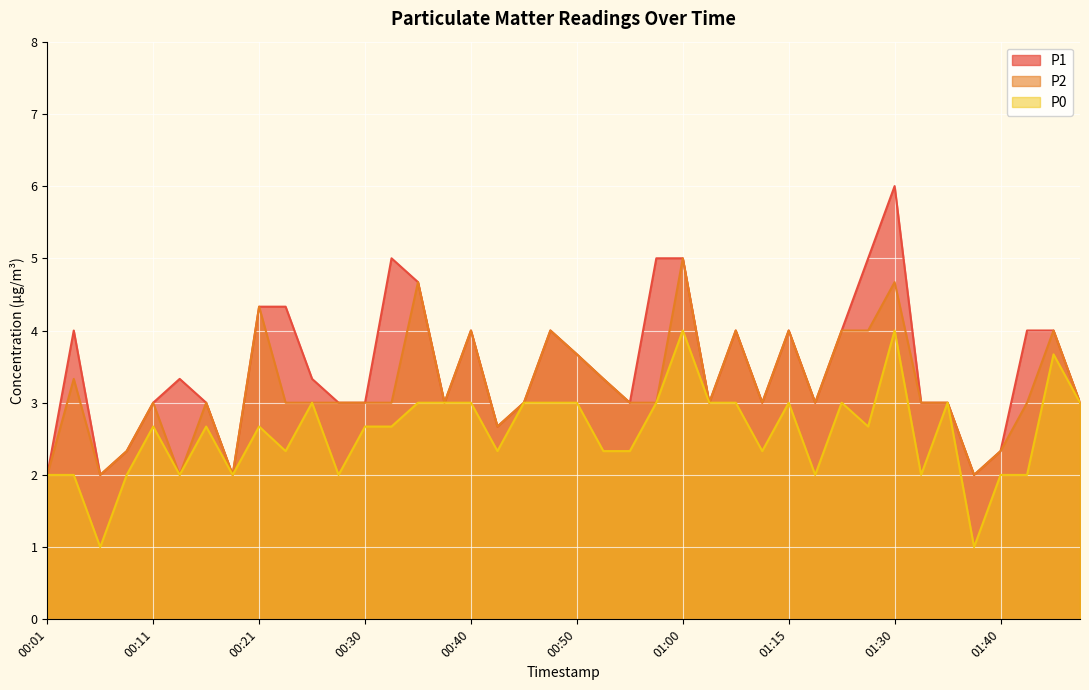

The value of P1 at 01:22 is 5.0. True or false?

True